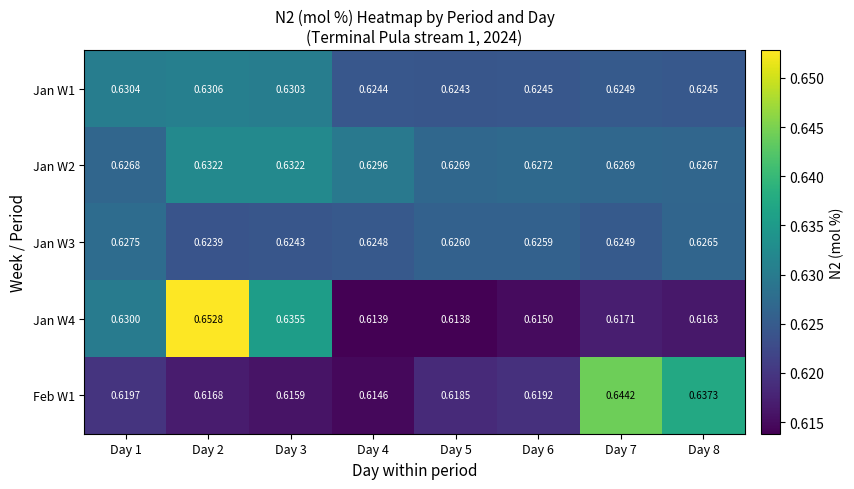

Rank the series by their average value, from highest to lowest.

Jan W2, Jan W1, Jan W3, Jan W4, Feb W1